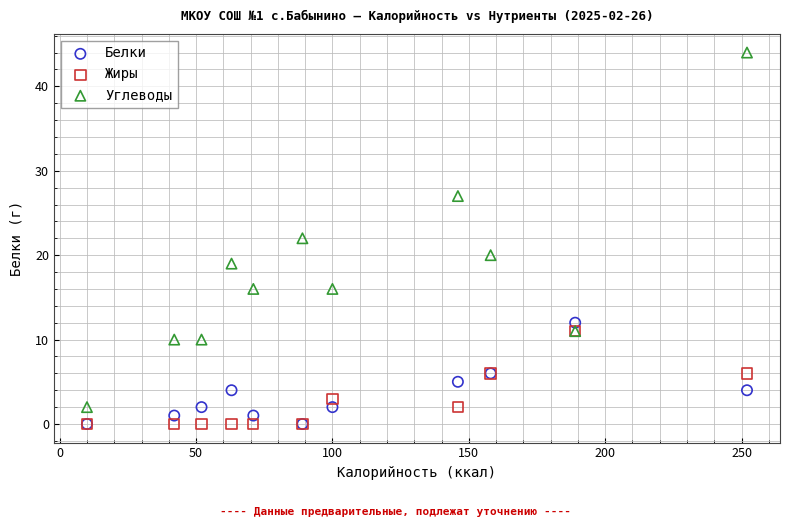

In the Углеводы series, what Y value is closest to 23?

22